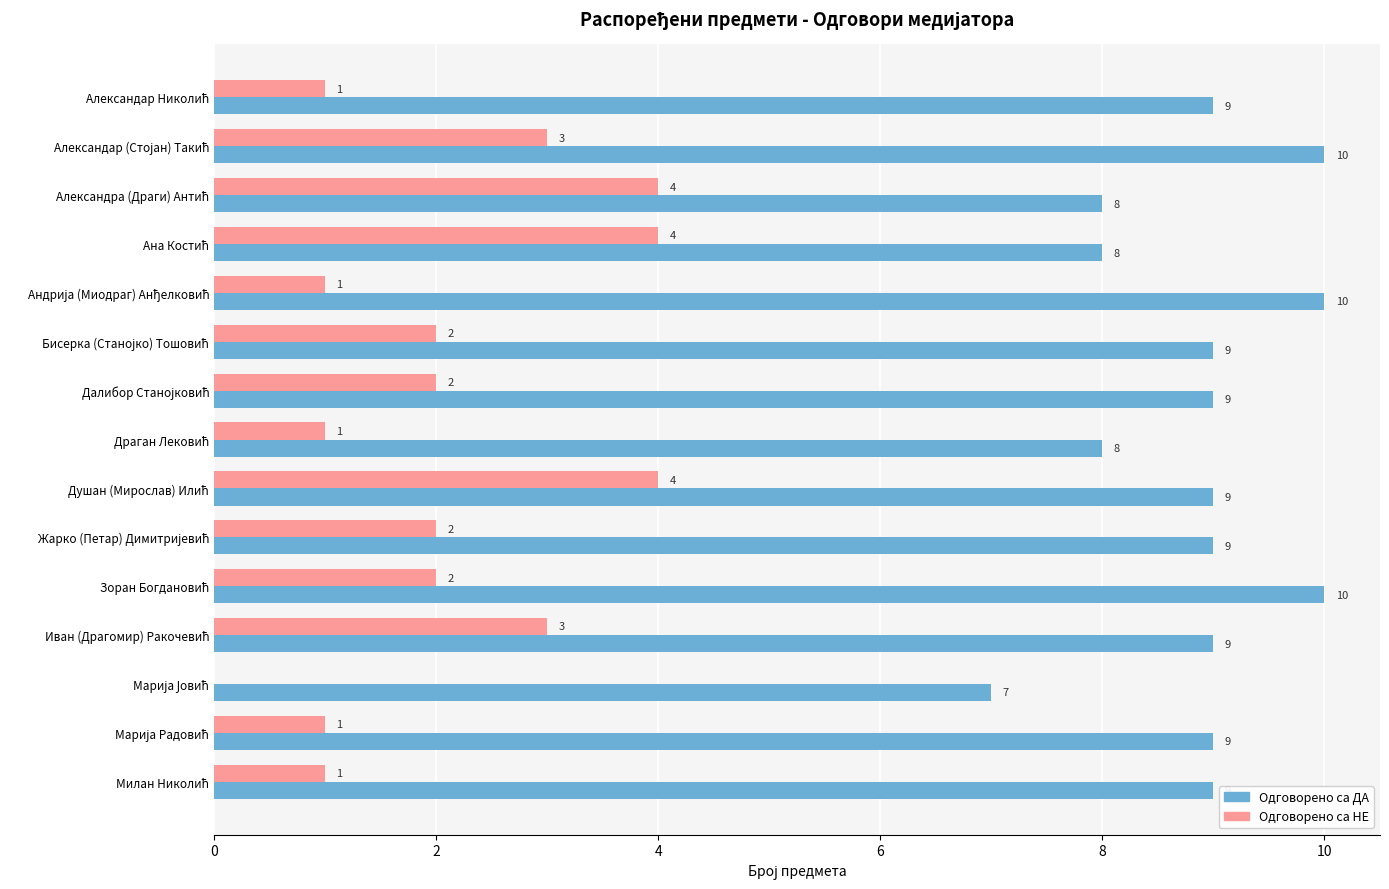

How many categories are shown in the chart?

15